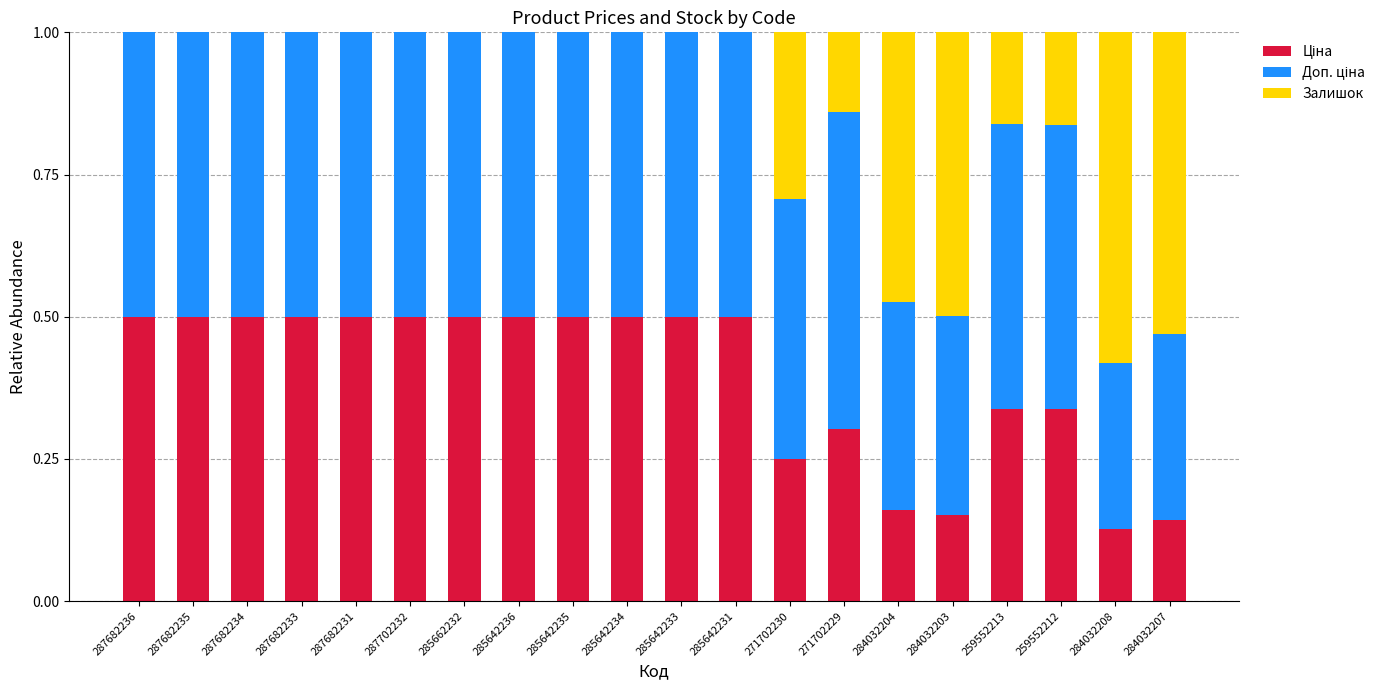

What is the total value across all series at 284032207?

1.0